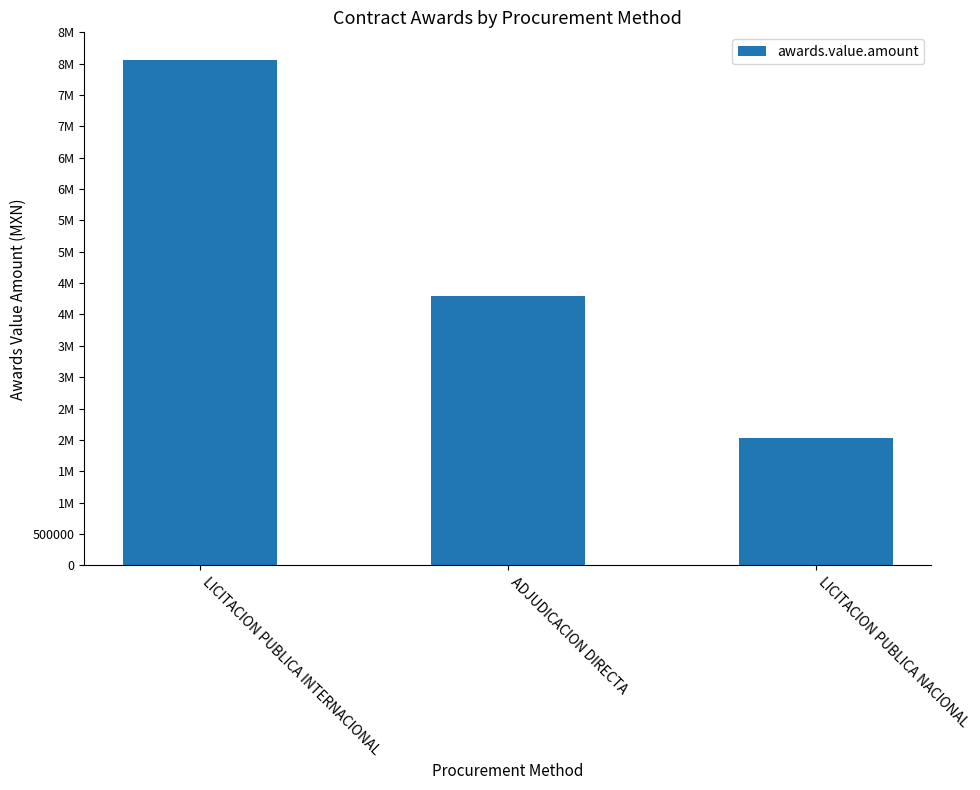

What is the difference between the maximum and minimum values?

6039203.3